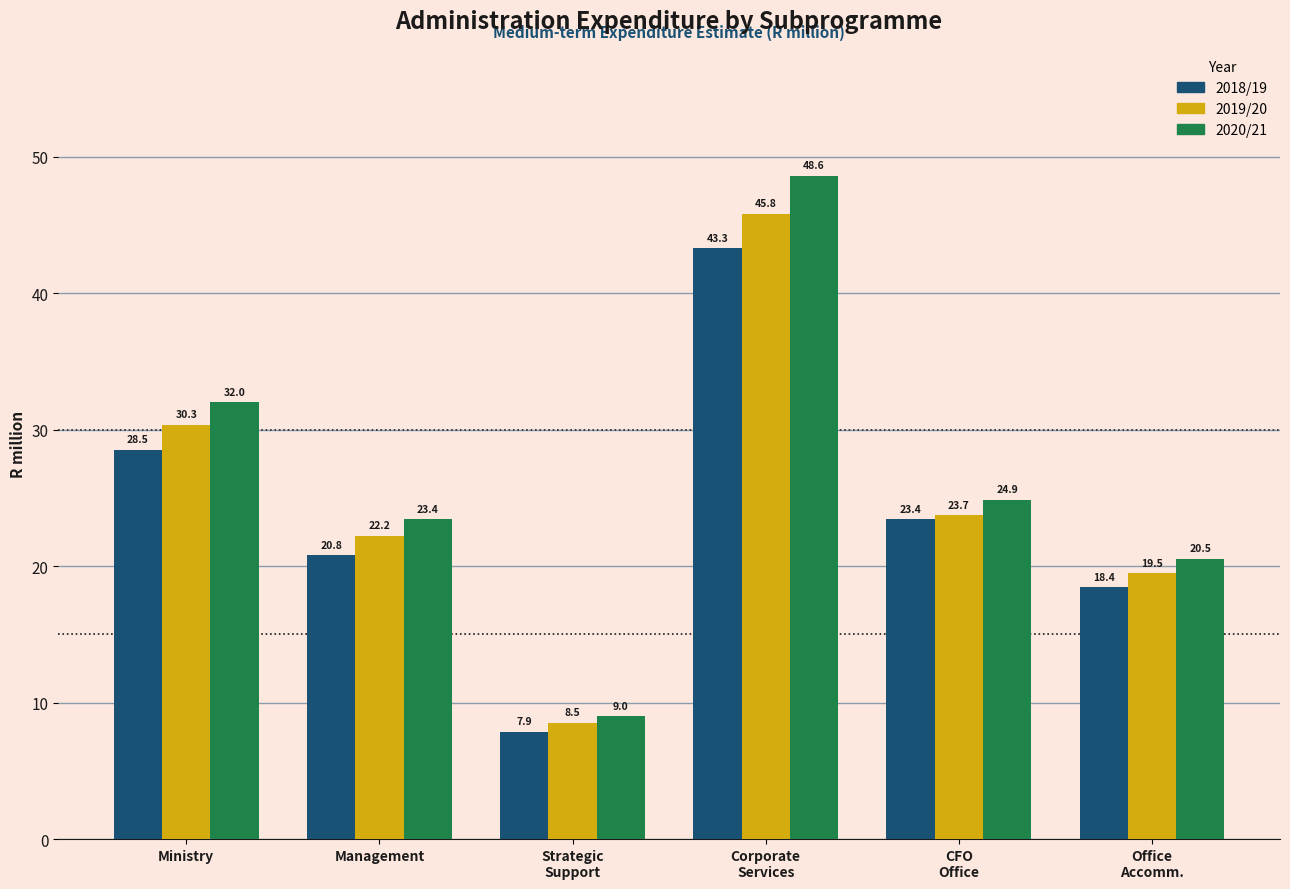

Reading left to right, transcribe all the data shown in this chart.

2018/19: 28.5	20.8	7.9	43.3	23.4	18.4
2019/20: 30.3	22.2	8.5	45.8	23.7	19.5
2020/21: 32.0	23.4	9.0	48.6	24.9	20.5